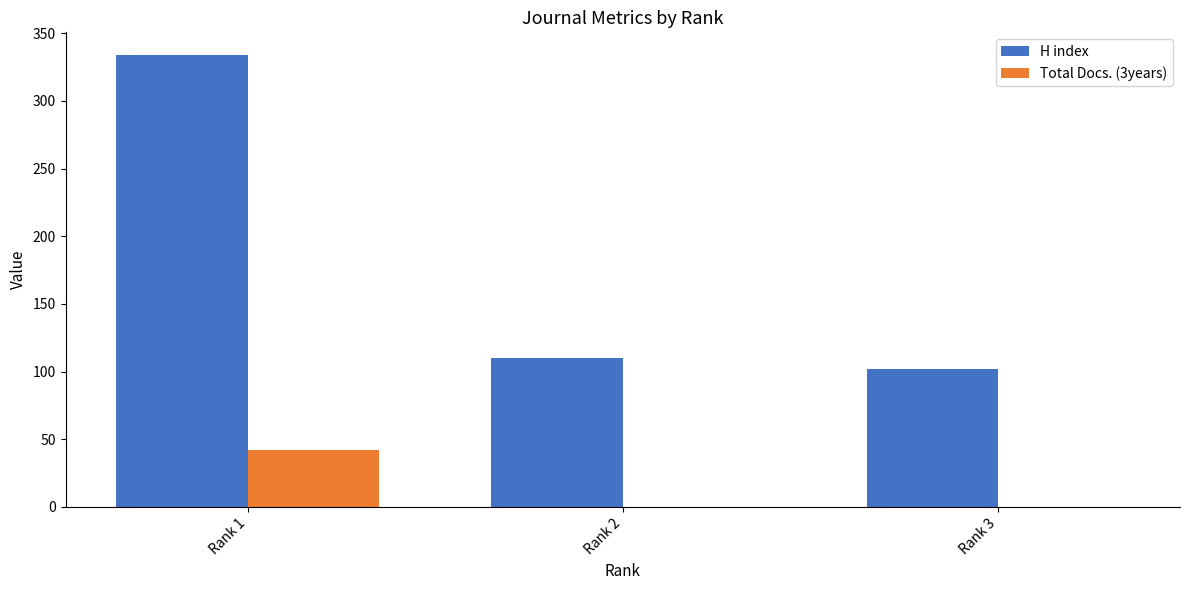

Is the value of Total Docs. (3years) at Rank 1 greater than the value of H index at Rank 3?

No